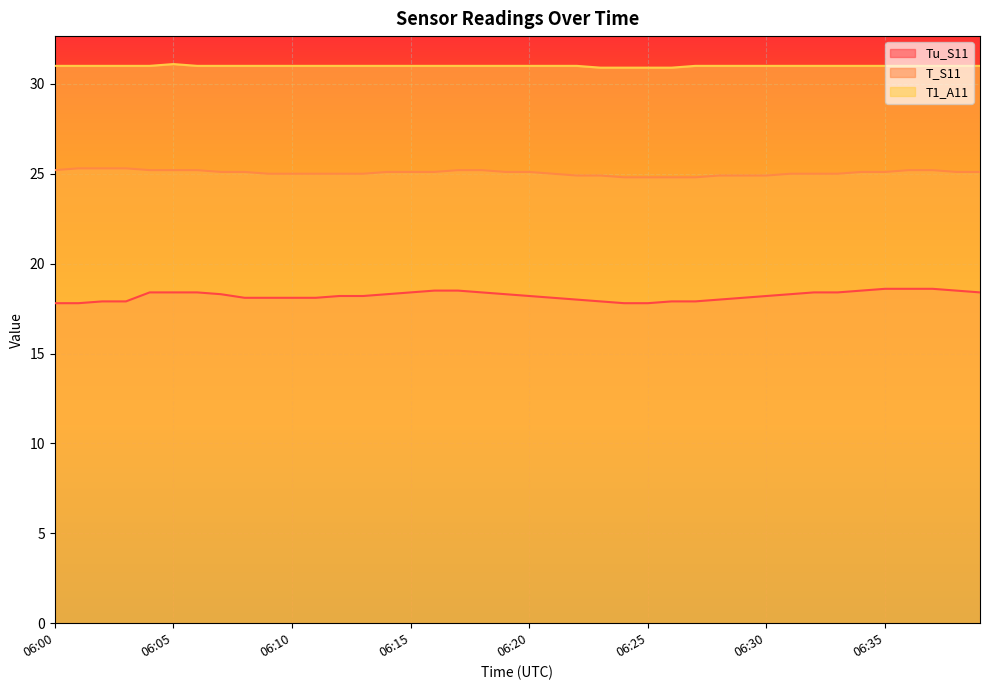

True or false: T_S11 and T1_A11 cross at least once.

False